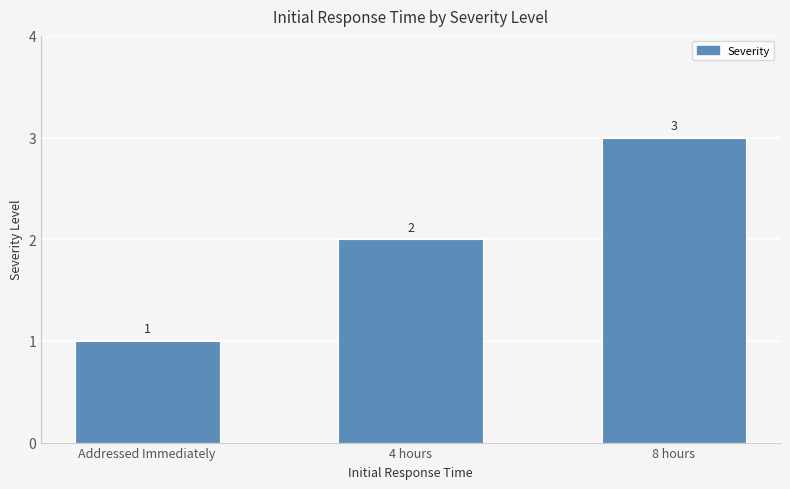

What is the smallest value displayed?

1